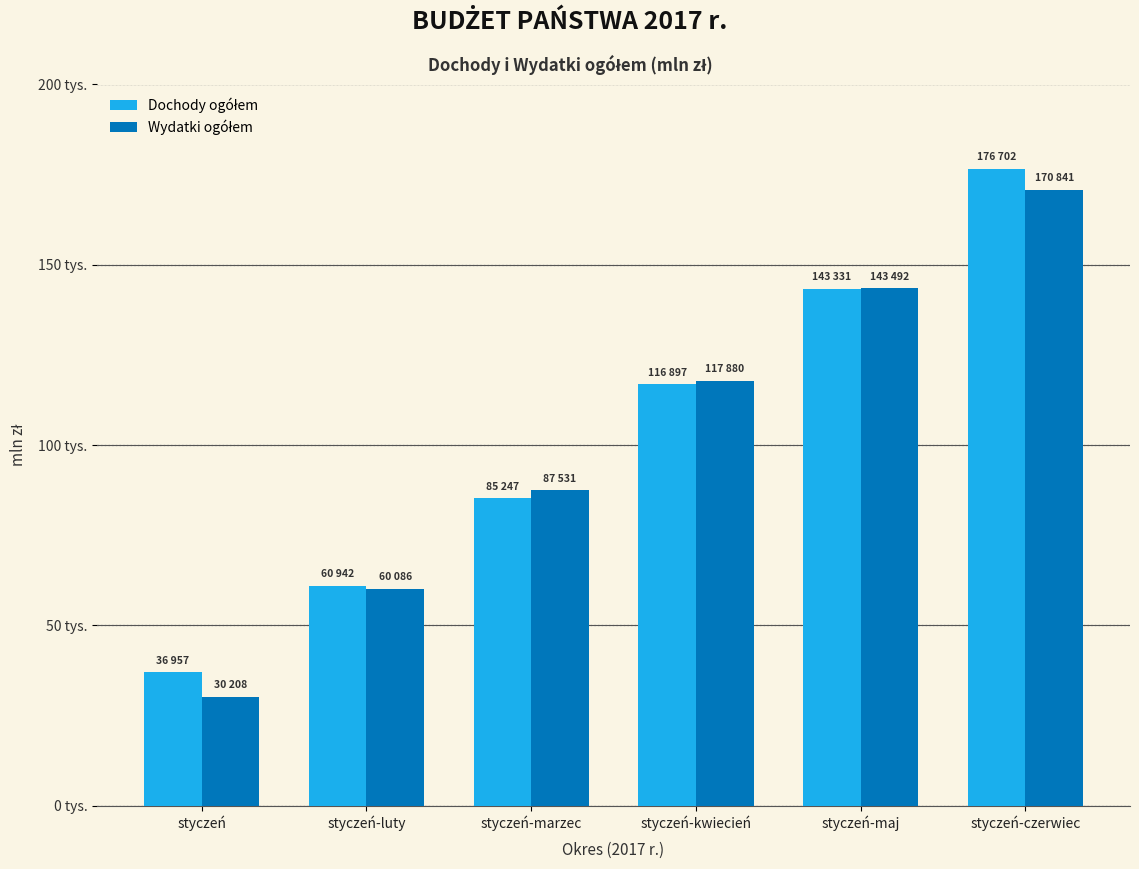

Are the bars horizontal?

No